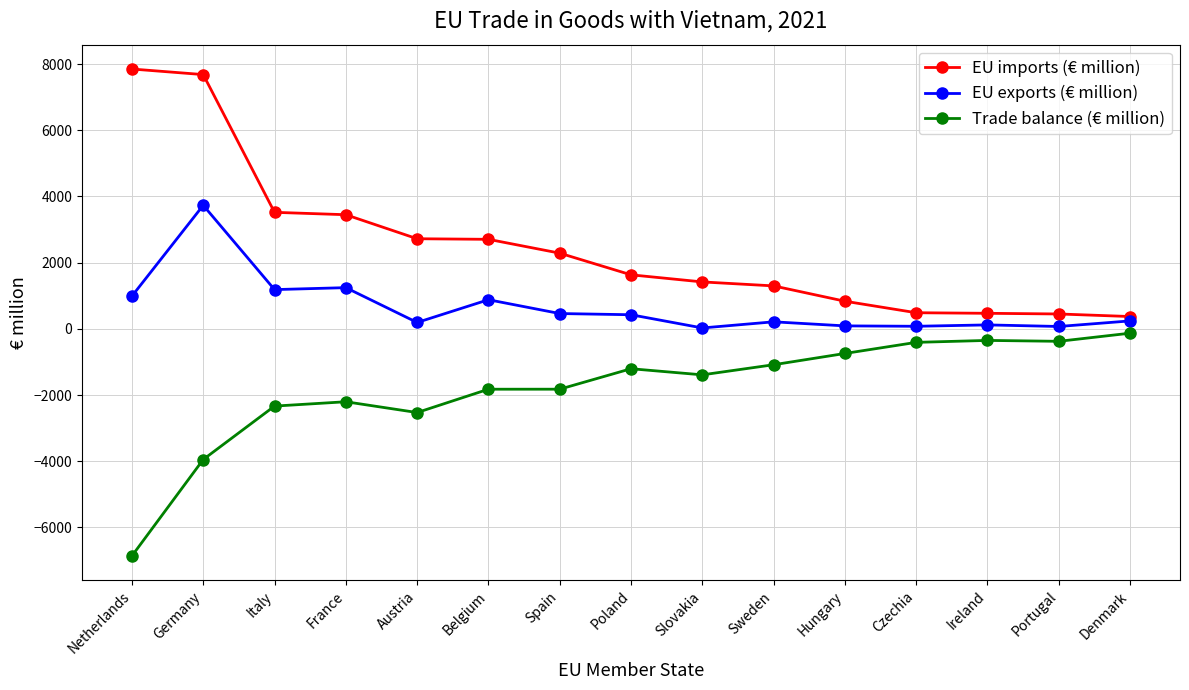

What is the difference between the Trade balance (€ million) values at Belgium and France?

378.7